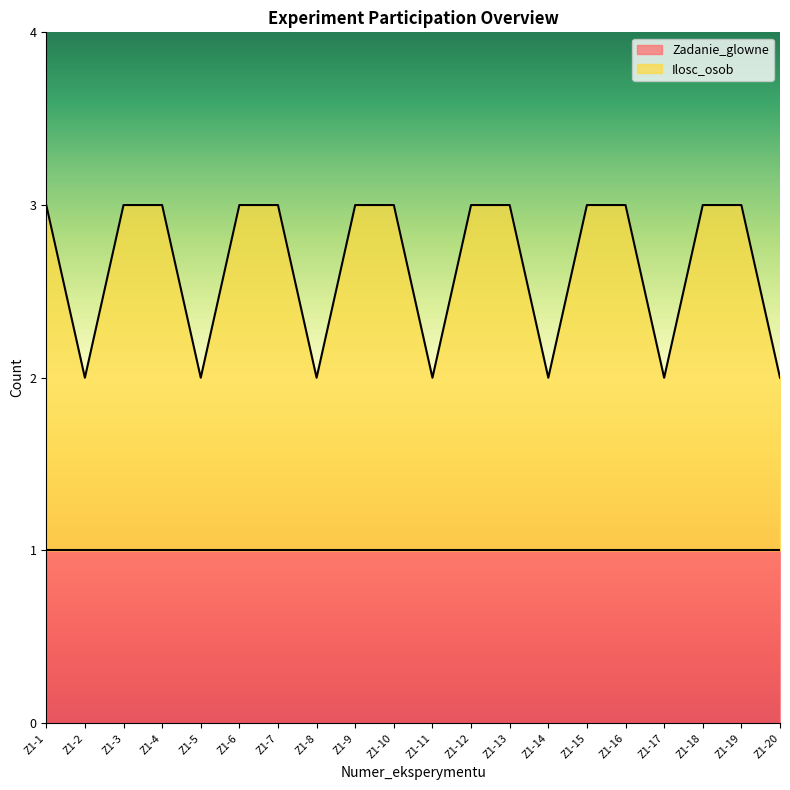

Reading left to right, list all the values displayed in this chart.

Z1-1=3	Z1-2=2	Z1-3=3	Z1-4=3	Z1-5=2	Z1-6=3	Z1-7=3	Z1-8=2	Z1-9=3	Z1-10=3	Z1-11=2	Z1-12=3	Z1-13=3	Z1-14=2	Z1-15=3	Z1-16=3	Z1-17=2	Z1-18=3	Z1-19=3	Z1-20=2